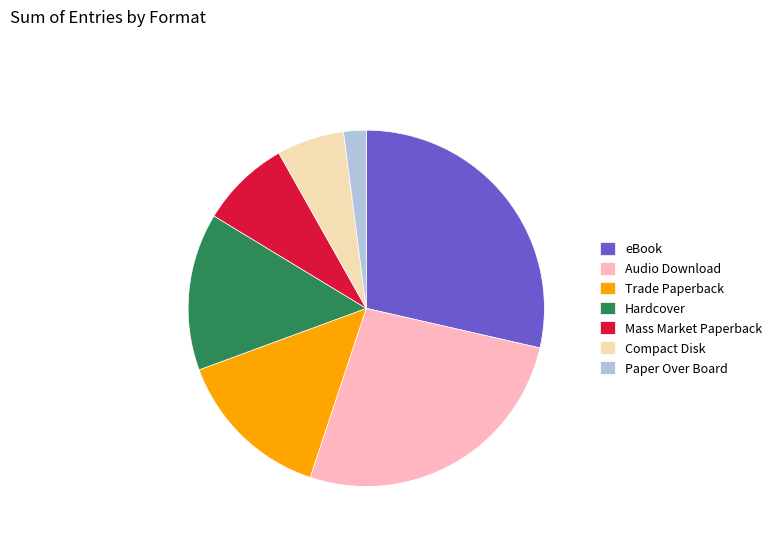

Which slice is the smallest?

Paper Over Board